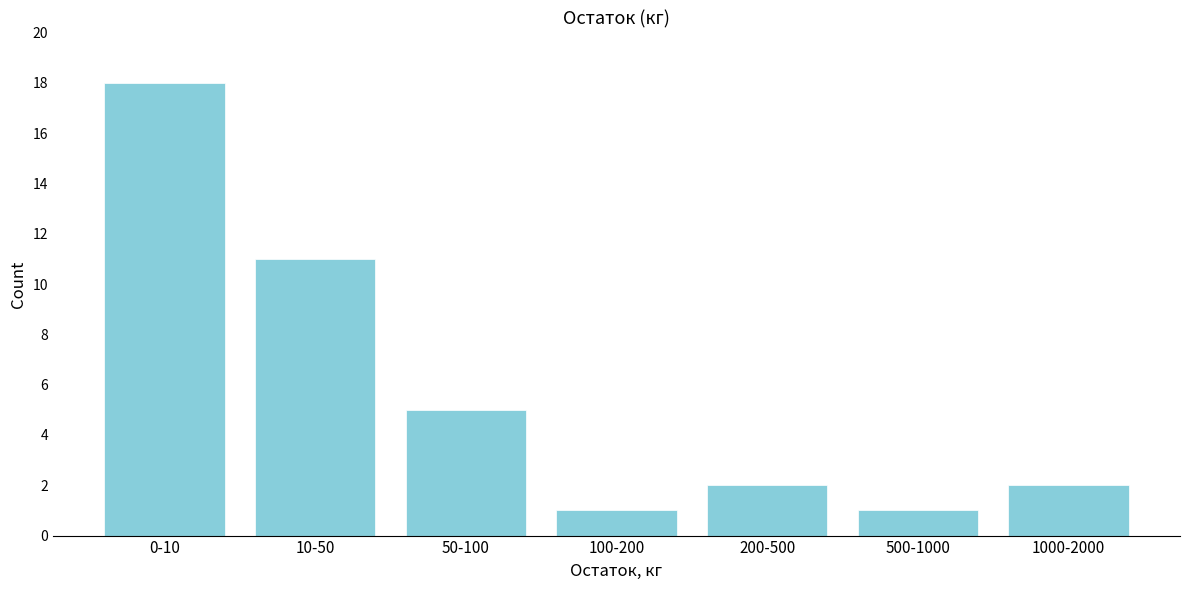

Reading left to right, extract all data points from this chart.

0-10=18	10-50=11	50-100=5	100-200=1	200-500=2	500-1000=1	1000-2000=2